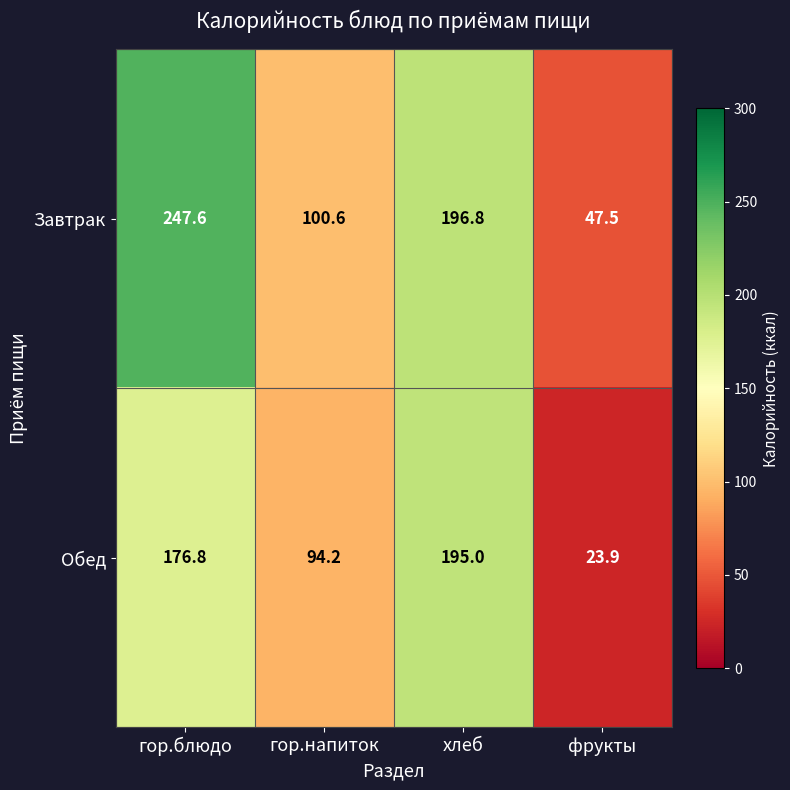

At how many categories does at least one series exceed 244?

1